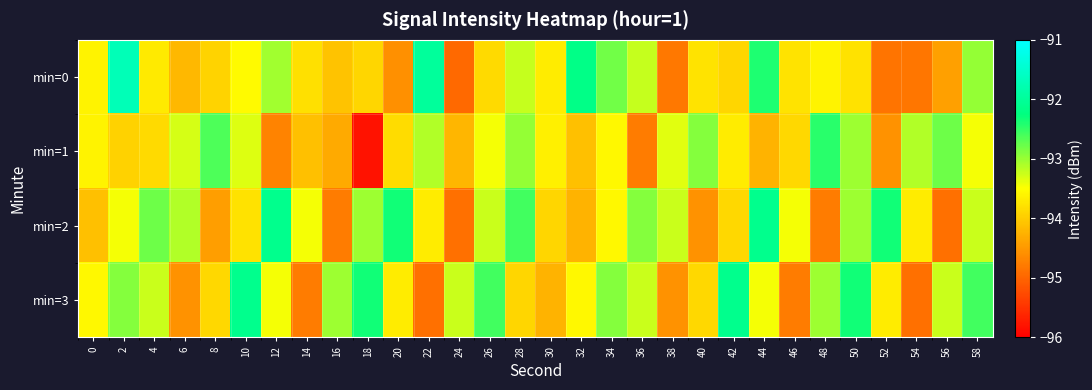

How many distinct data groups are displayed?

4